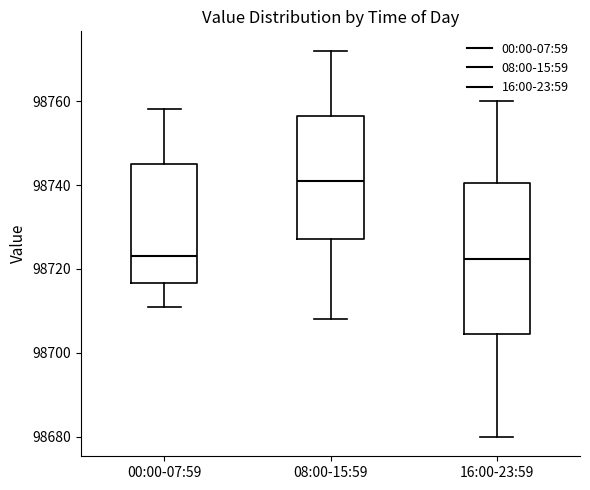

Reading left to right, read every box against the y-axis: the position of its median line, the range the box covers, and the ends of its whiskers. The values are not printed on the chart, so give them approximately, as read against the axis.

00:00-07:59: median 98724, box 98716 to 98746, whiskers 98712 to 98758
08:00-15:59: median 98742, box 98728 to 98756, whiskers 98708 to 98772
16:00-23:59: median 98722, box 98704 to 98740, whiskers 98680 to 98760